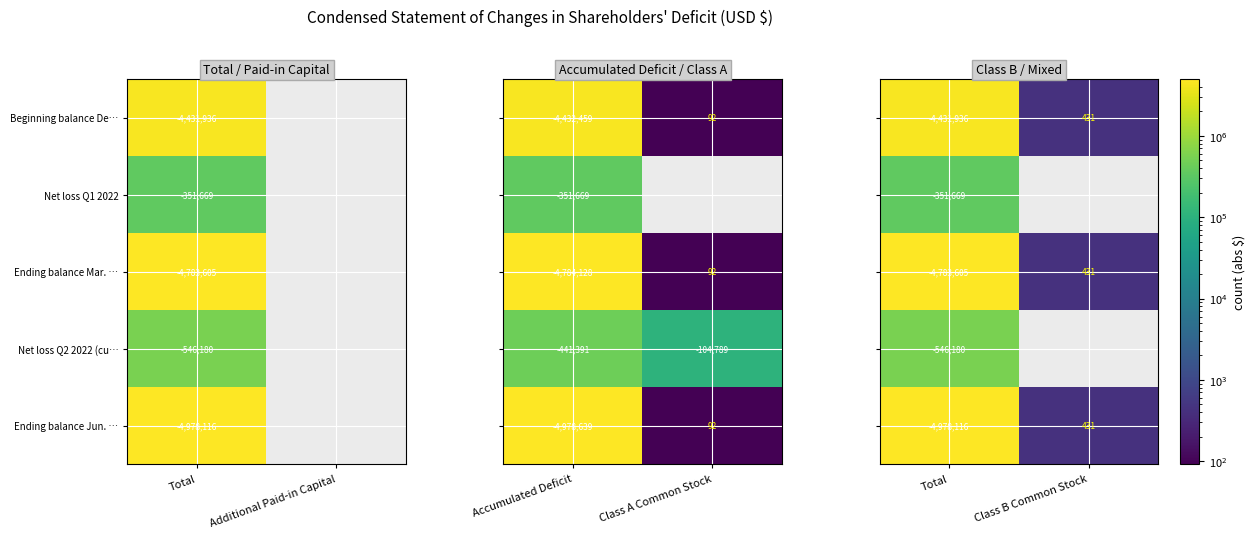

At which category is the sum across all series the highest?

Total